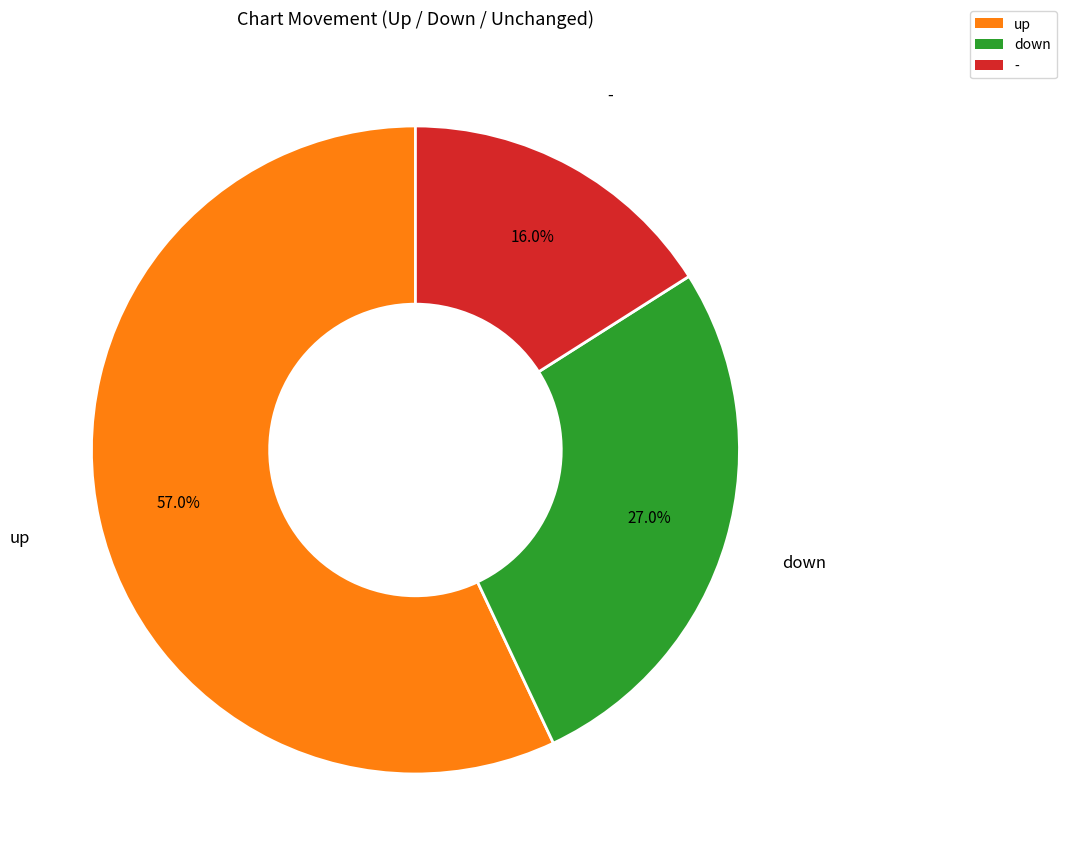

What percentage do - and up together represent?

73.0%